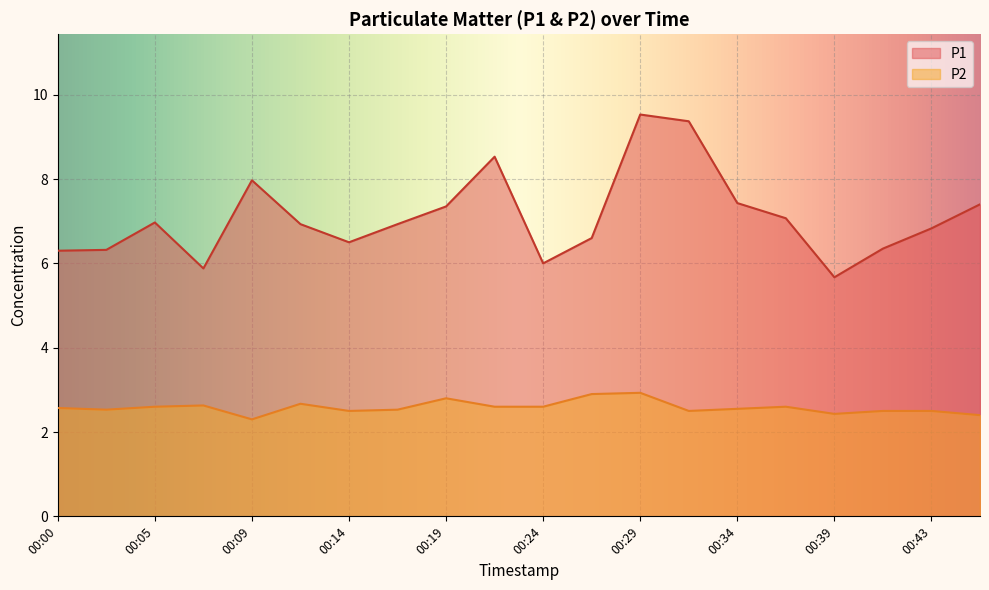

At which label does P2 reach its minimum?

00:09